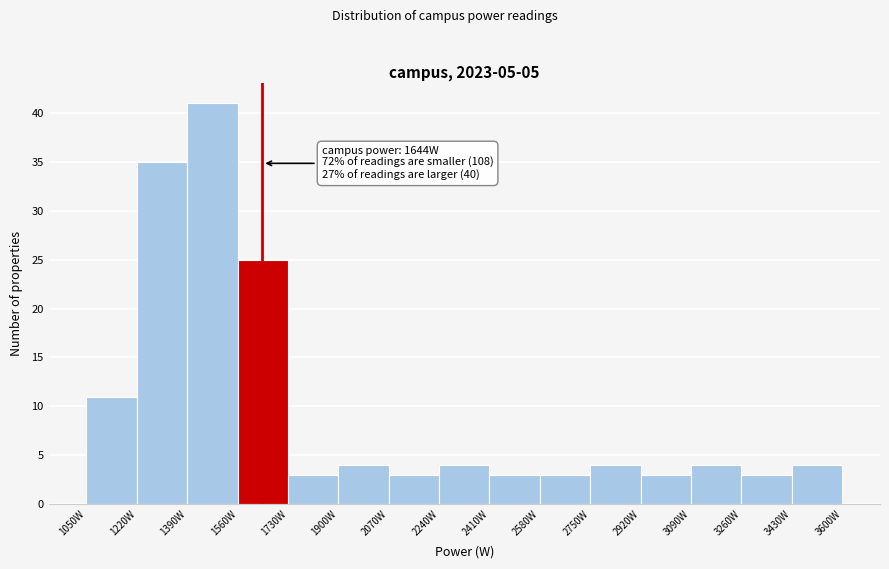

Which range on the x-axis has the tallest bar?

1390 to 1560